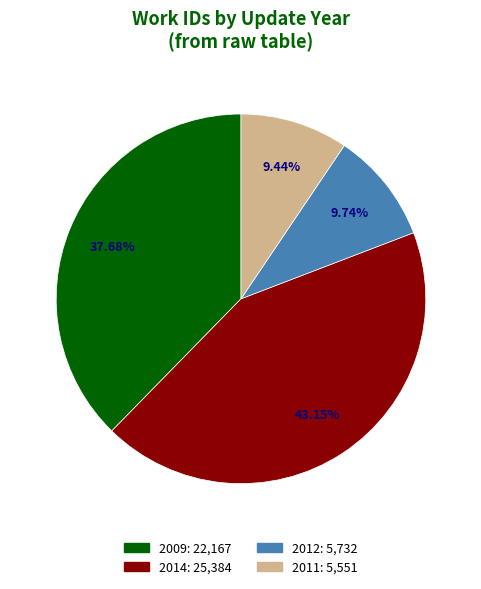

Is there a majority slice in this chart?

No